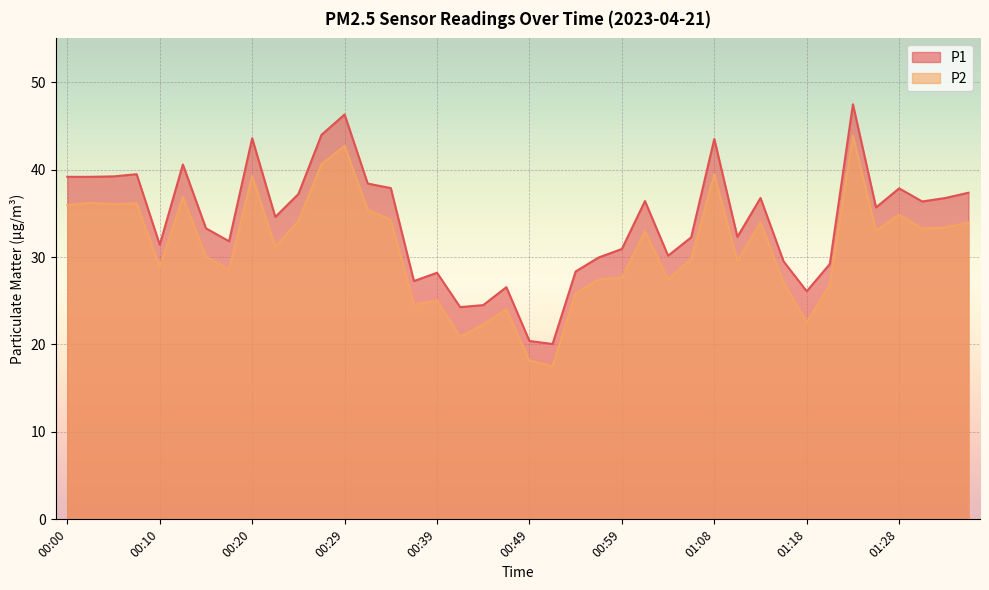

At how many categories does at least one series exceed 22?

38